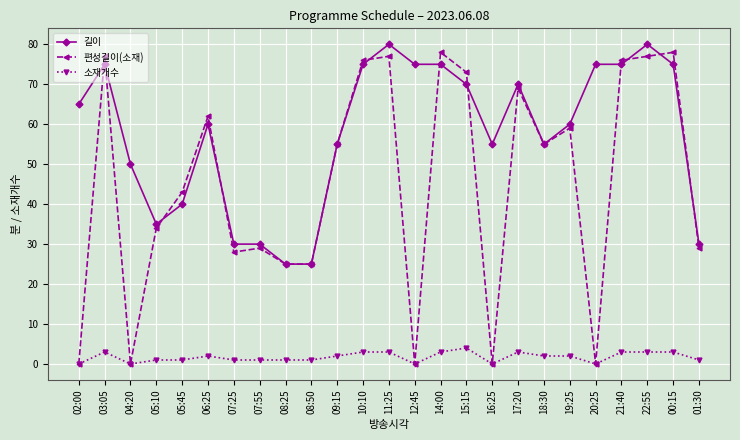

What is the sum of the 편성길이(소재) values at 04:20 and 22:55?

77